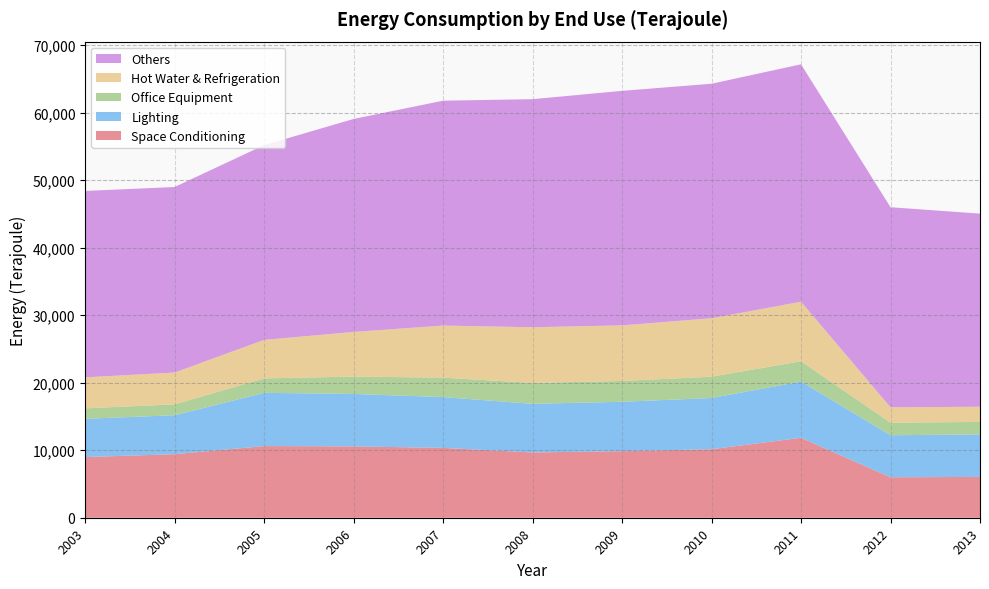

Reading right to left, transcribe all the data shown in this chart.

Space Conditioning: 2013=6047	2012=5994	2011=11842	2010=10154	2009=9860	2008=9672	2007=10348	2006=10572	2005=10619	2004=9414	2003=8992
Lighting: 2013=6292	2012=6228	2011=8334	2010=7586	2009=7321	2008=7207	2007=7527	2006=7766	2005=7888	2004=5773	2003=5667
Office Equipment: 2013=1859	2012=1856	2011=3012	2010=3156	2009=3087	2008=3092	2007=2881	2006=2573	2005=2138	2004=1613	2003=1546
Hot Water & Refrigeration: 2013=2248	2012=2283	2011=8815	2010=8659	2009=8231	2008=8255	2007=7714	2006=6616	2005=5705	2004=4712	2003=4597
Others: 2013=28610	2012=29646	2011=35181	2010=34746	2009=34751	2008=33790	2007=33321	2006=31558	2005=28855	2004=27490	2003=27617